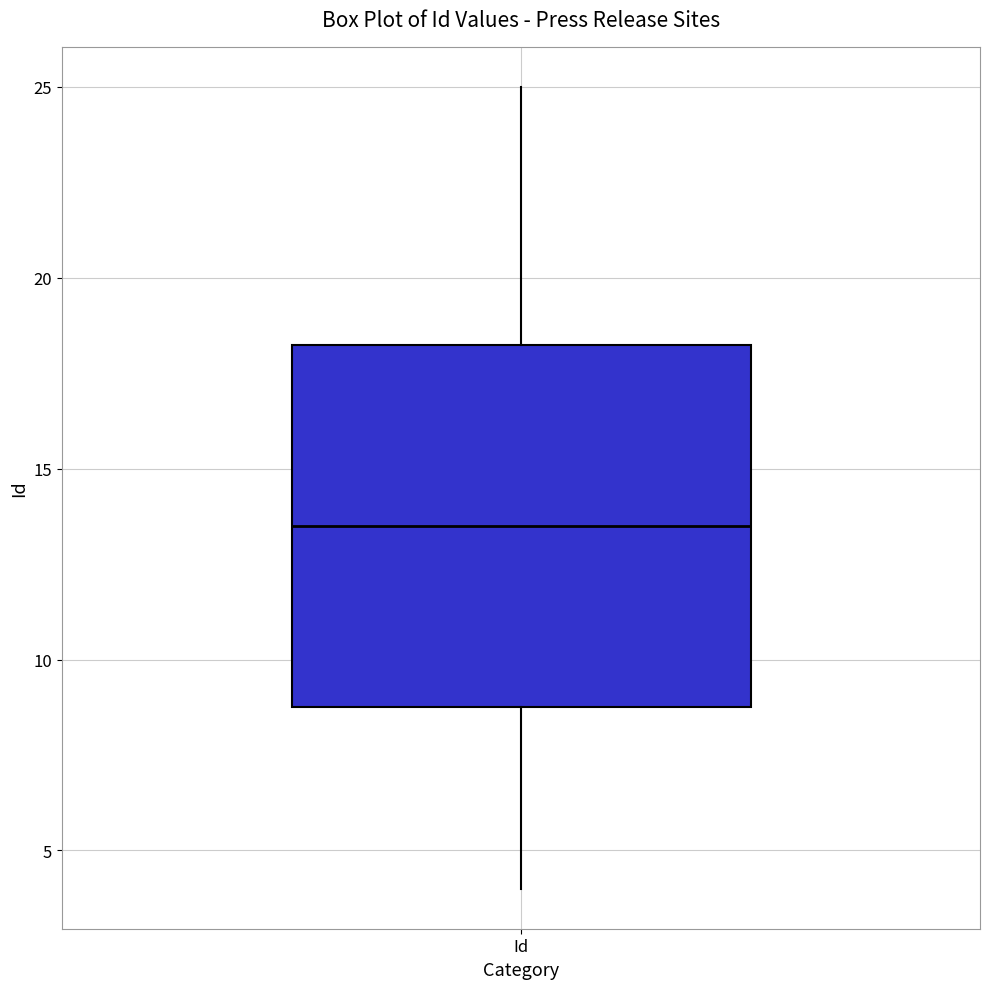

Where does the lower whisker of the box for Id end on the y-axis? The values are not printed on the chart, so give them approximately, as read against the axis.

4.0